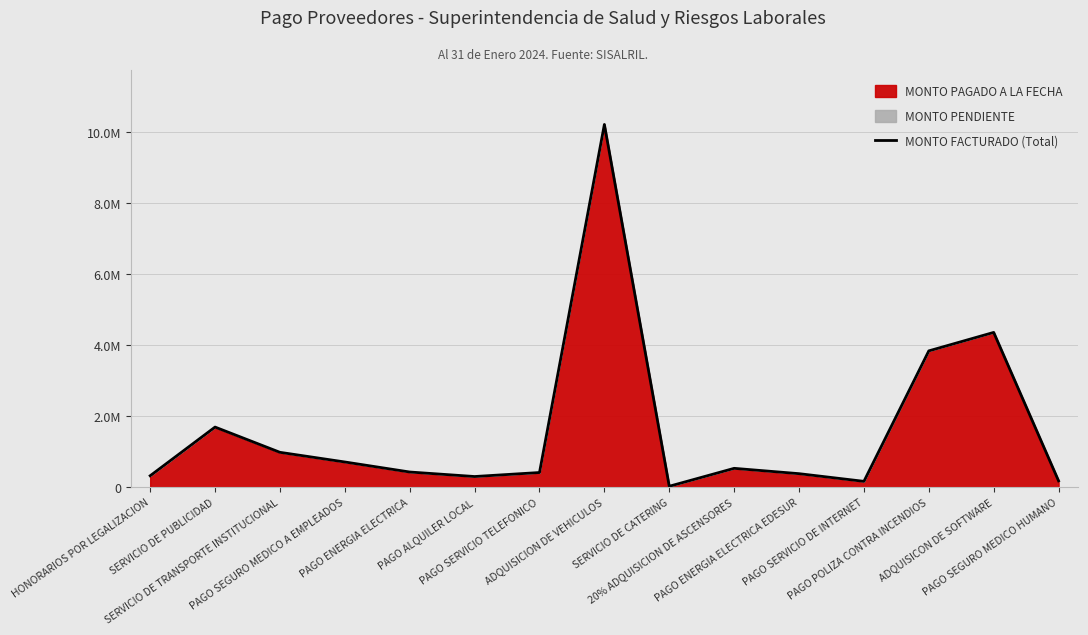

At which category does the chart reach its minimum across all series?

SERVICIO DE CATERING